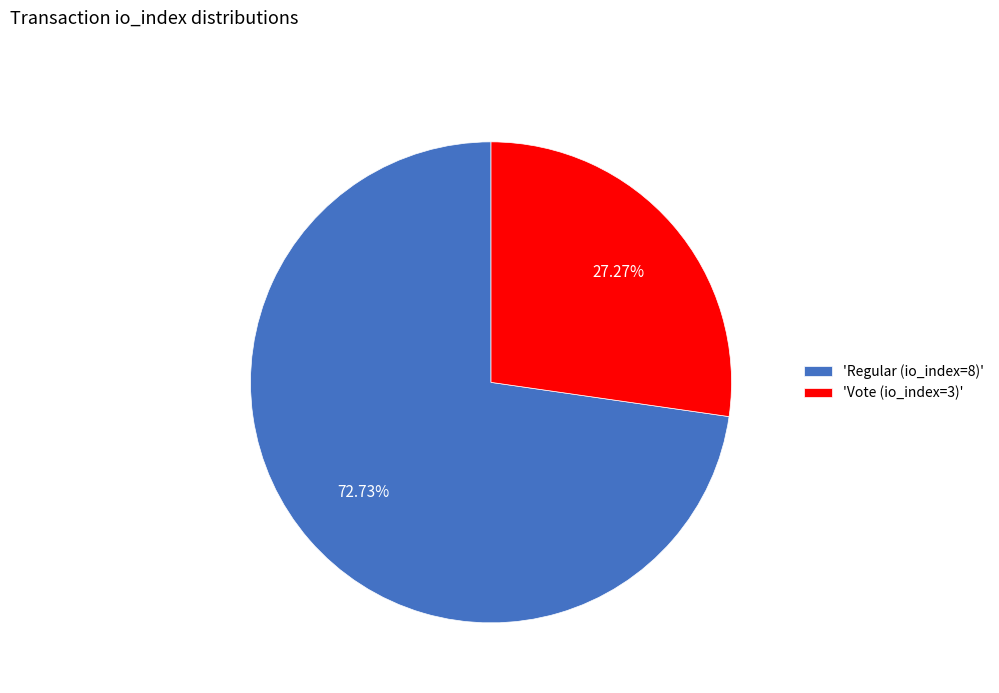

Which category accounts for the majority?

'Regular (io_index=8)'